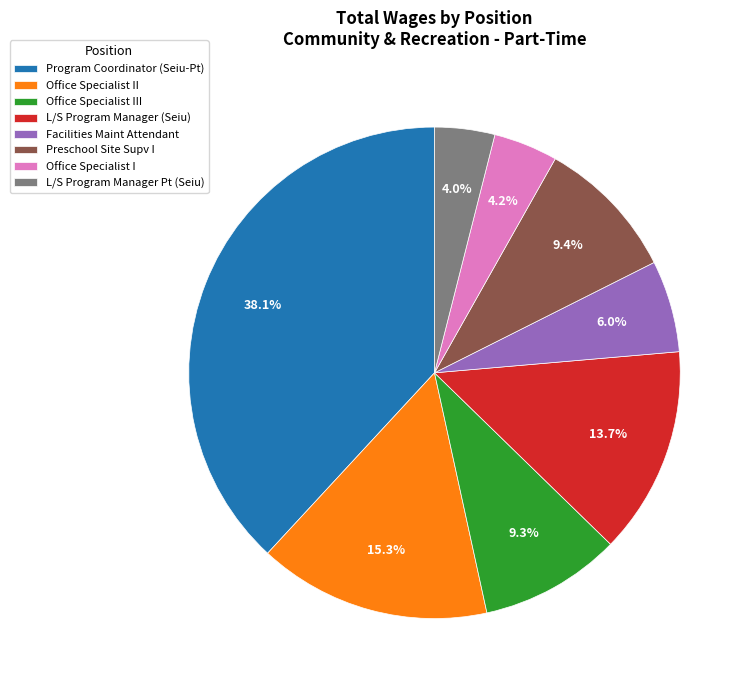

Approximately how many times larger is the value at Facilities Maint Attendant compared to L/S Program Manager Pt (Seiu)?

1.5